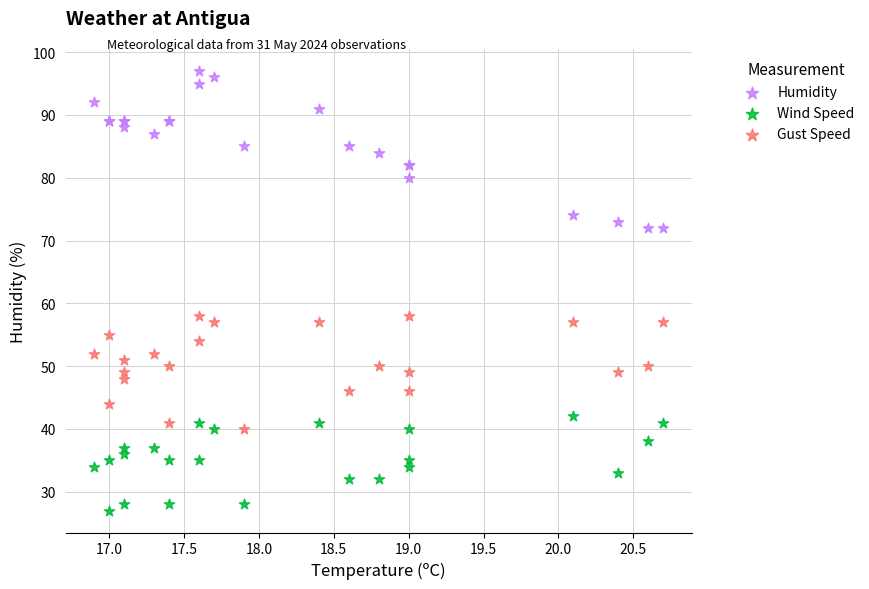

Which series contains the lowest Y value?

Wind Speed